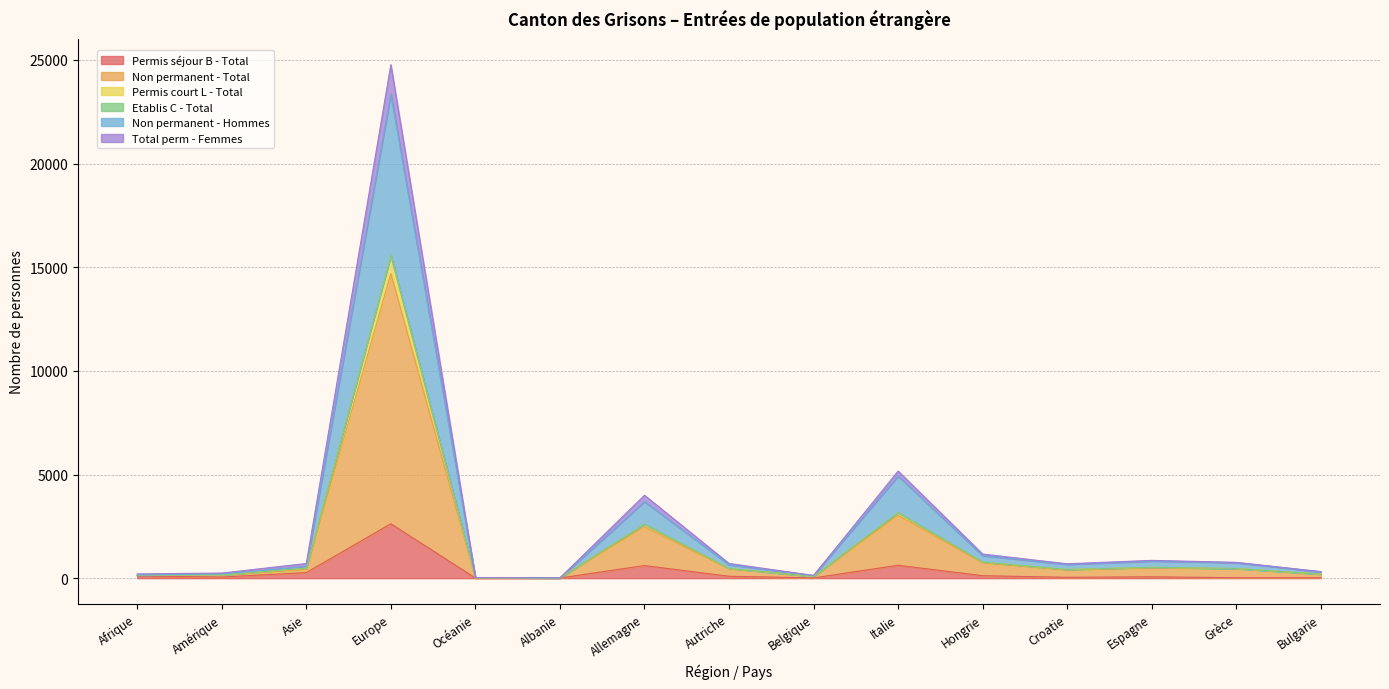

At which category does the chart reach its peak across all series?

Europe